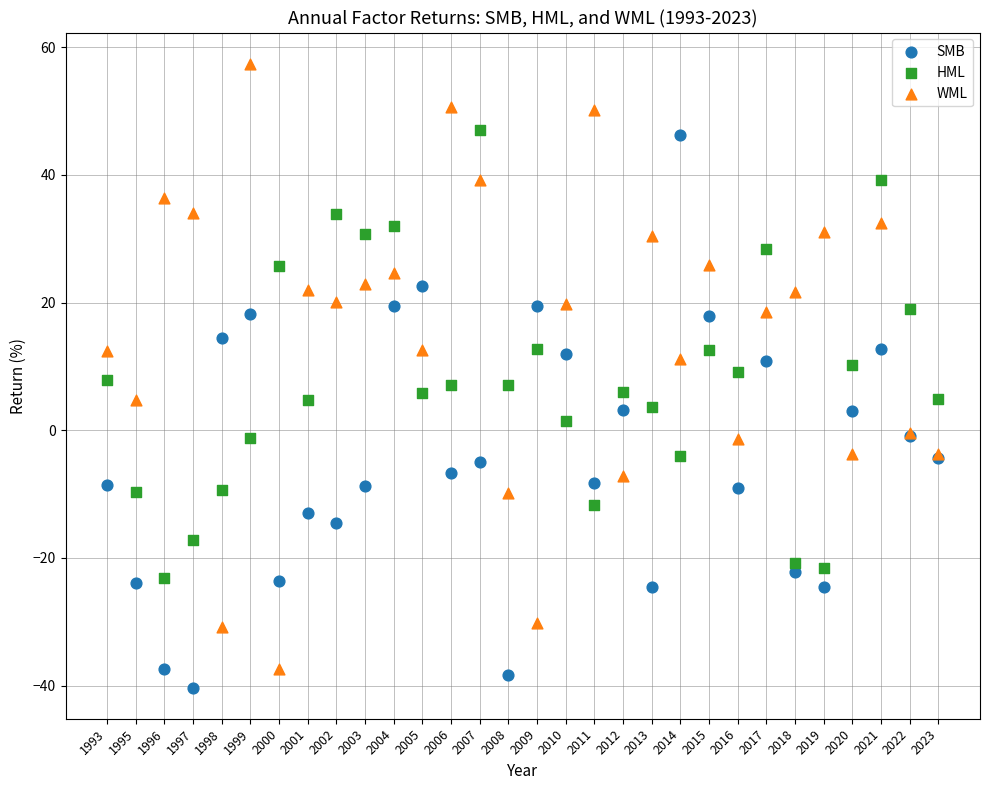

Which series has the largest Y range (max minus min)?

WML